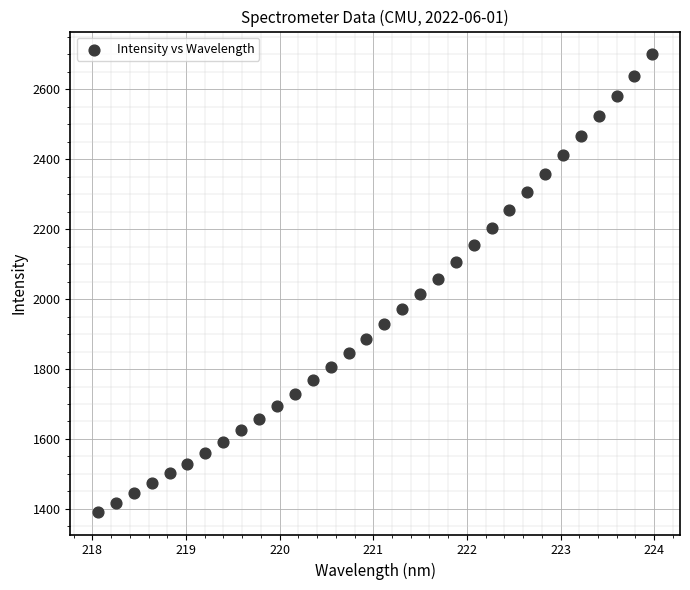

What is the range of Y values (max minus min)?

1307.5